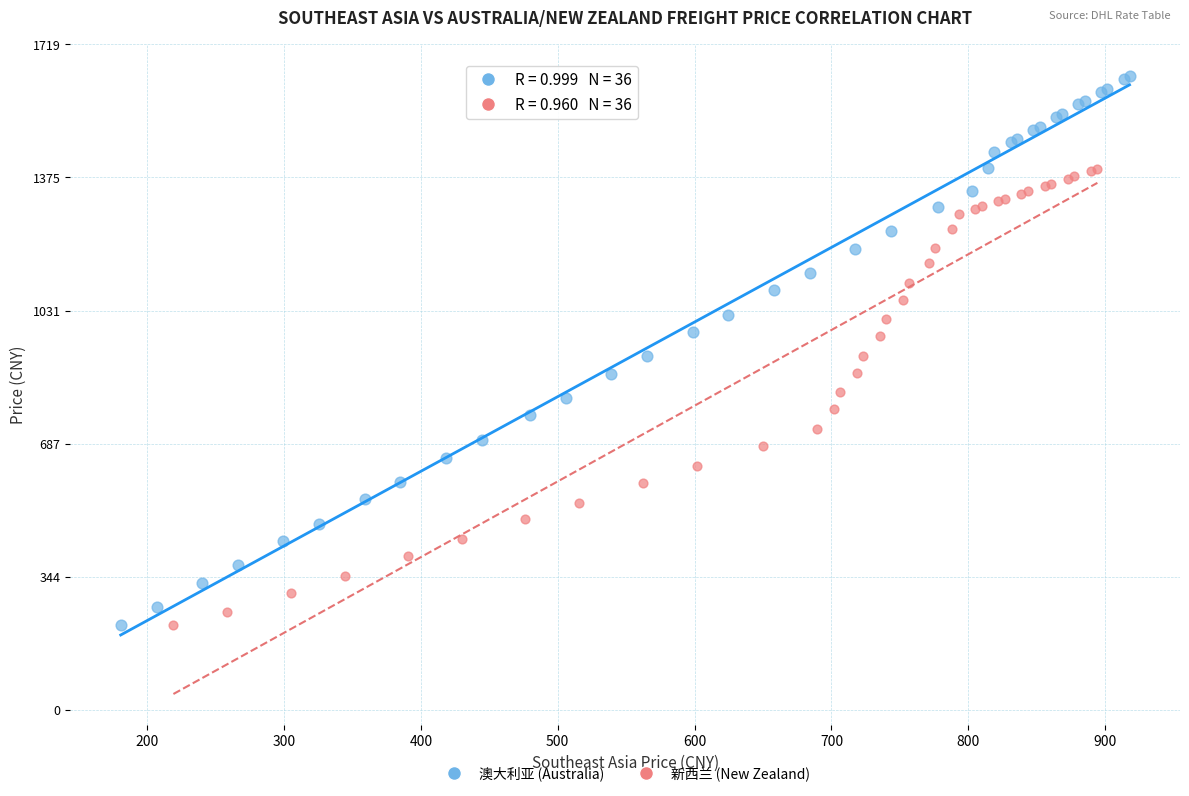

Which series has the widest spread of Y values?

澳大利亚 (Australia)